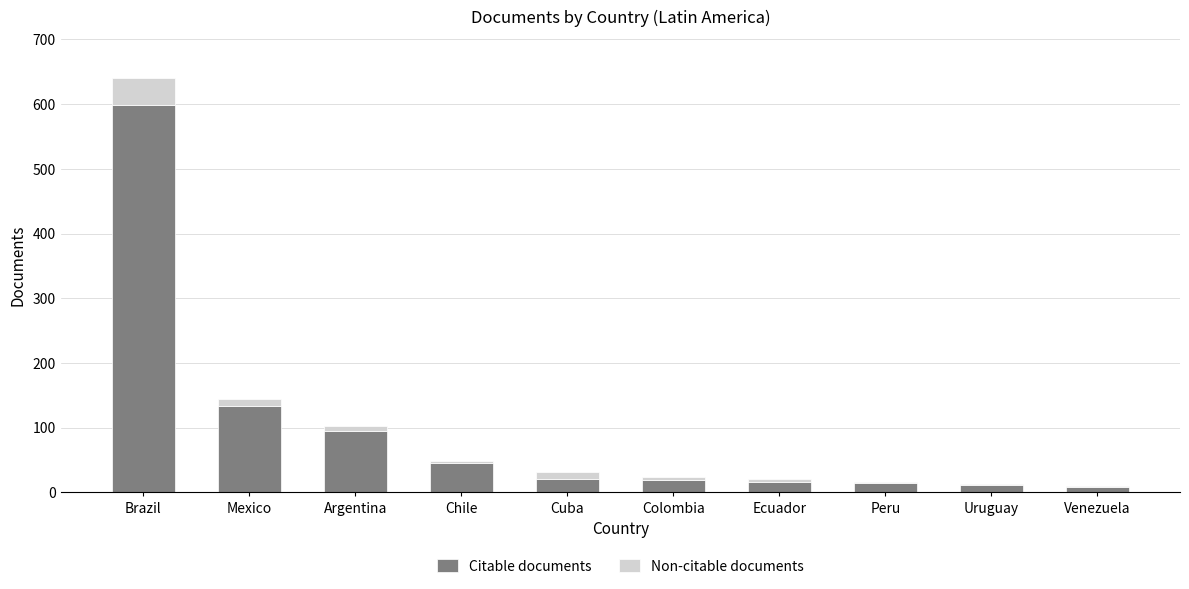

True or false: Citable documents has a value of 150 at Argentina.

False